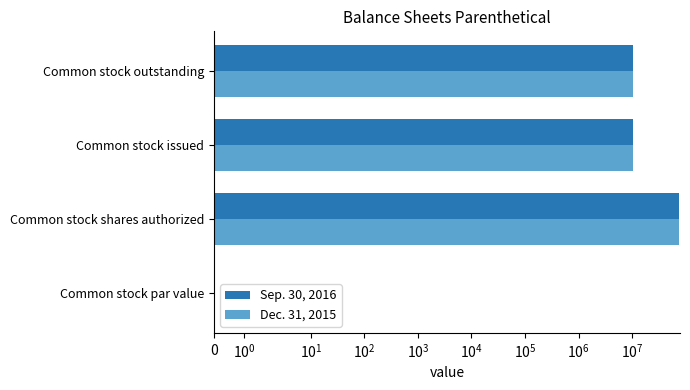

Is it true that Sep. 30, 2016 equals 0.0 at Common stock par value?

True